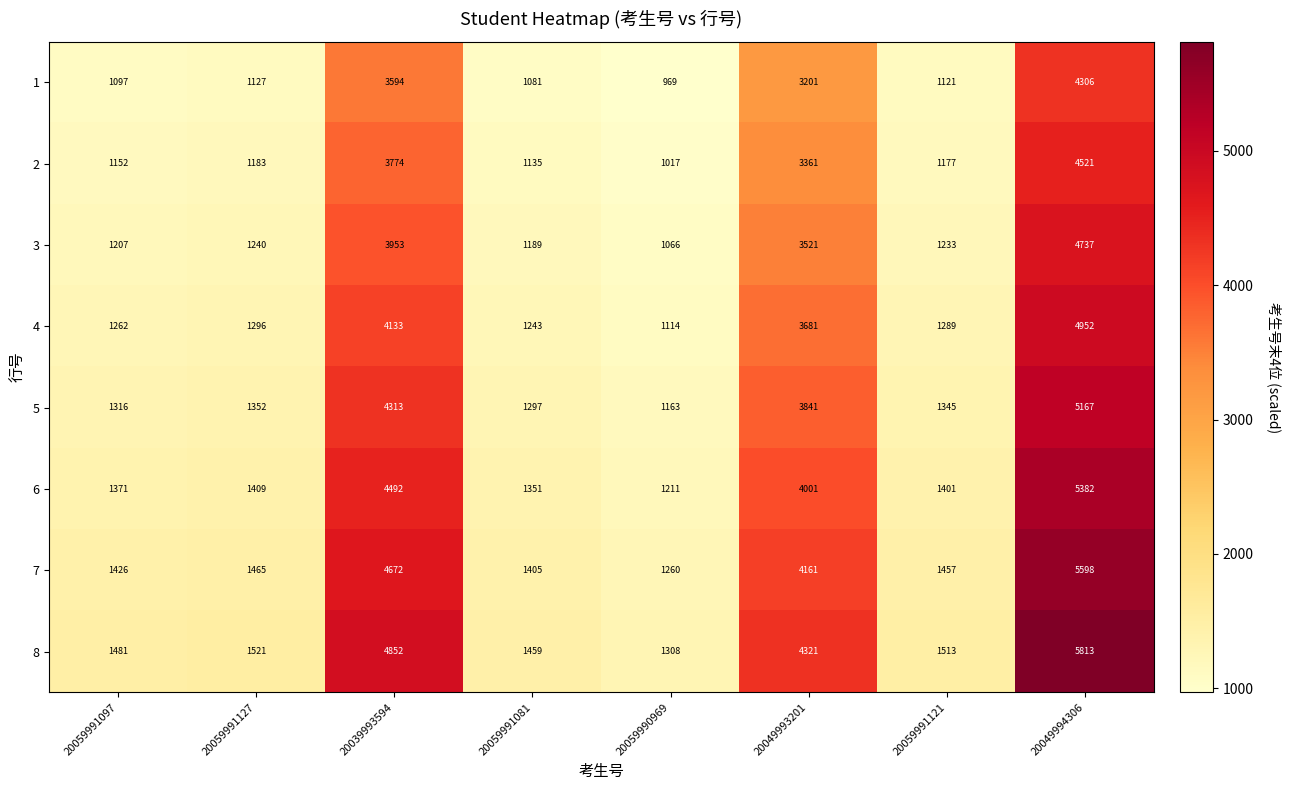

What is the sum of all 5 values?

19794